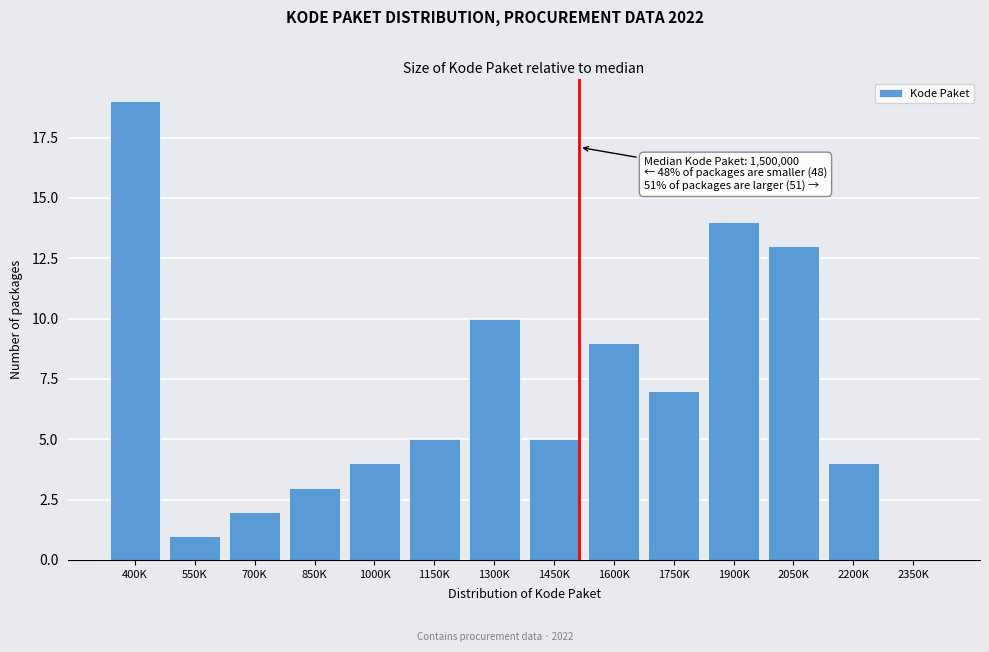

True or false: the data shows 19 at 400K.

True